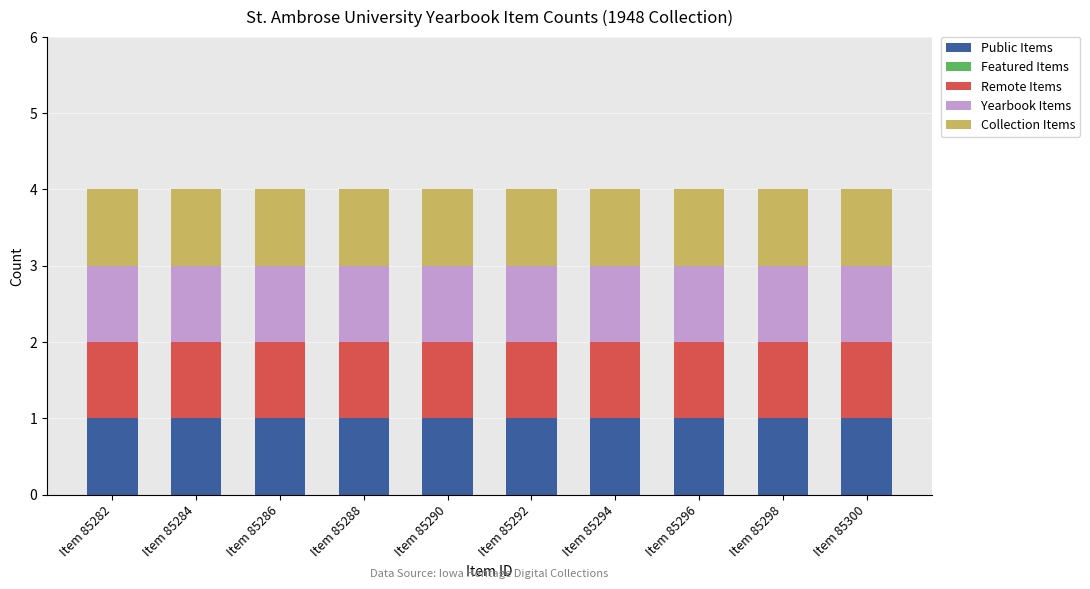

Which label corresponds to the largest value in the chart?

Item 85282